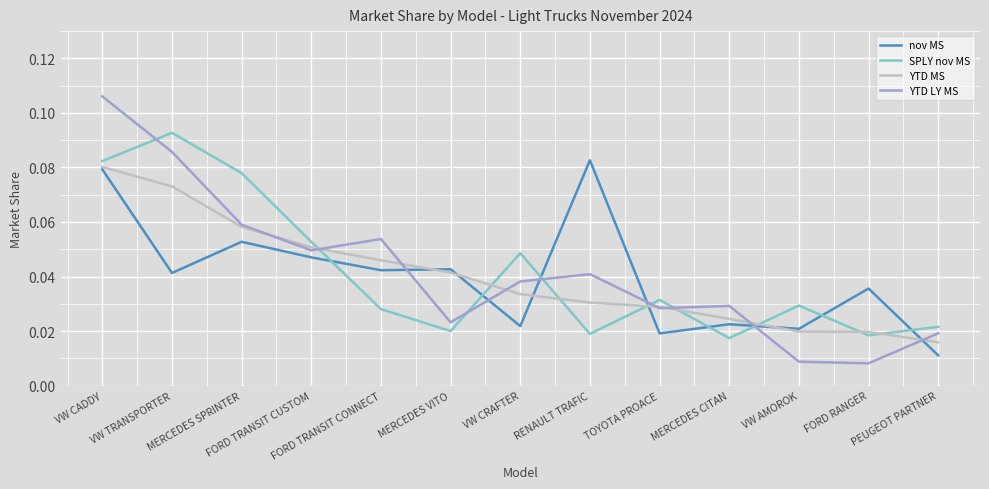

Which series has the widest spread of values?

YTD LY MS